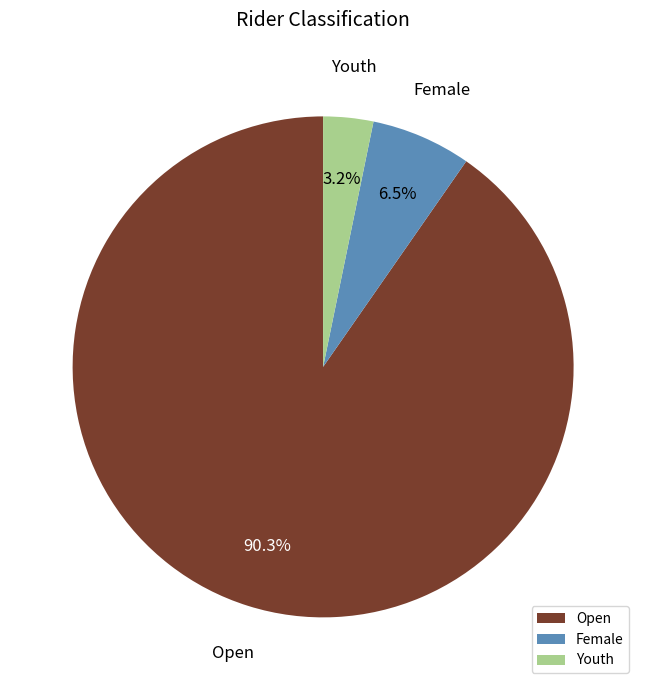

To the nearest percent, what portion does Open represent?

90%